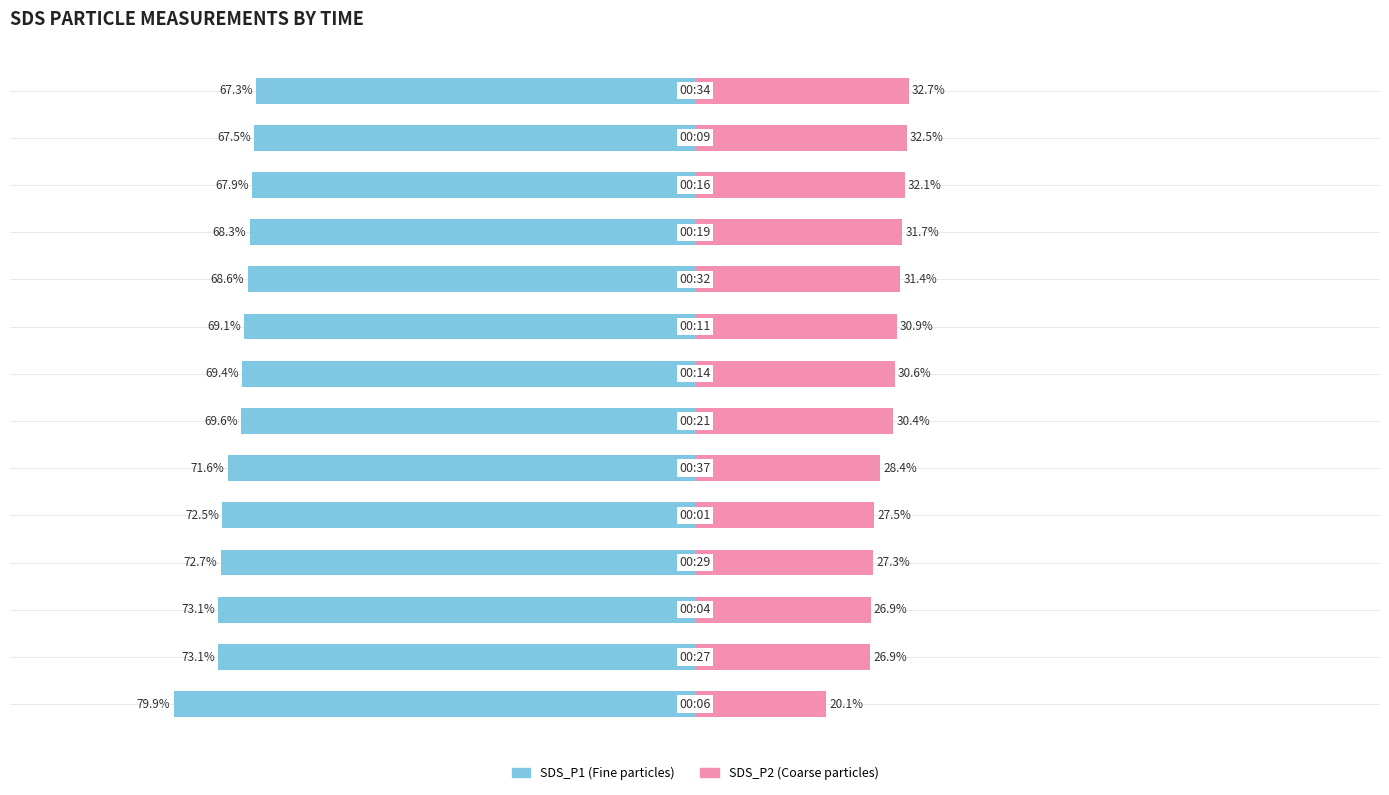

Which series has the largest range (max minus min)?

SDS_P1